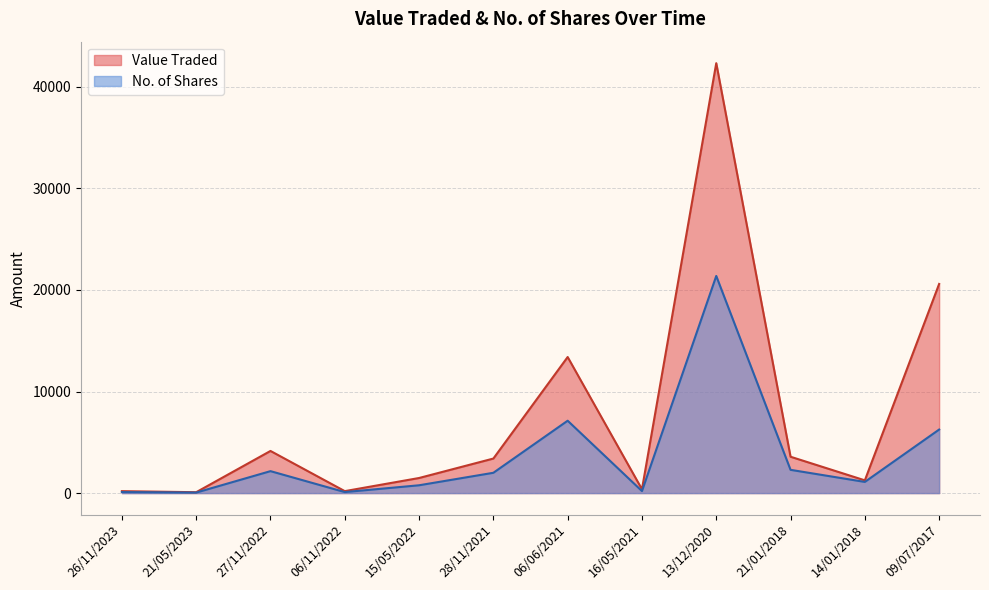

What is the average value of the Value Traded series?

7586